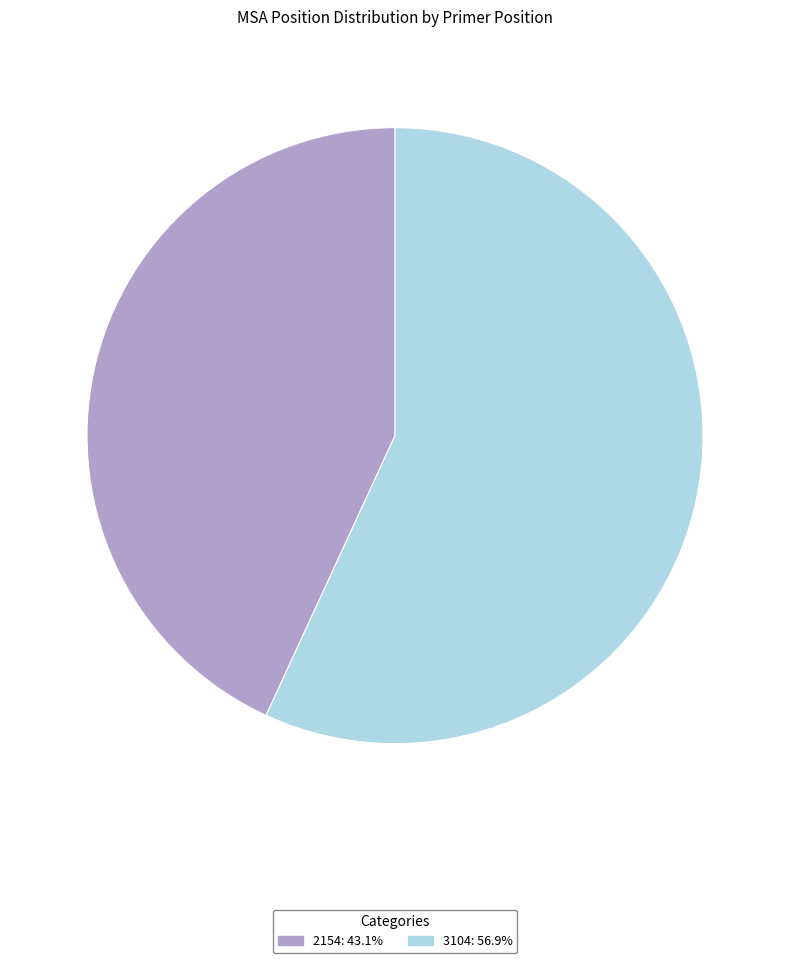

Which slice is the largest?

3104